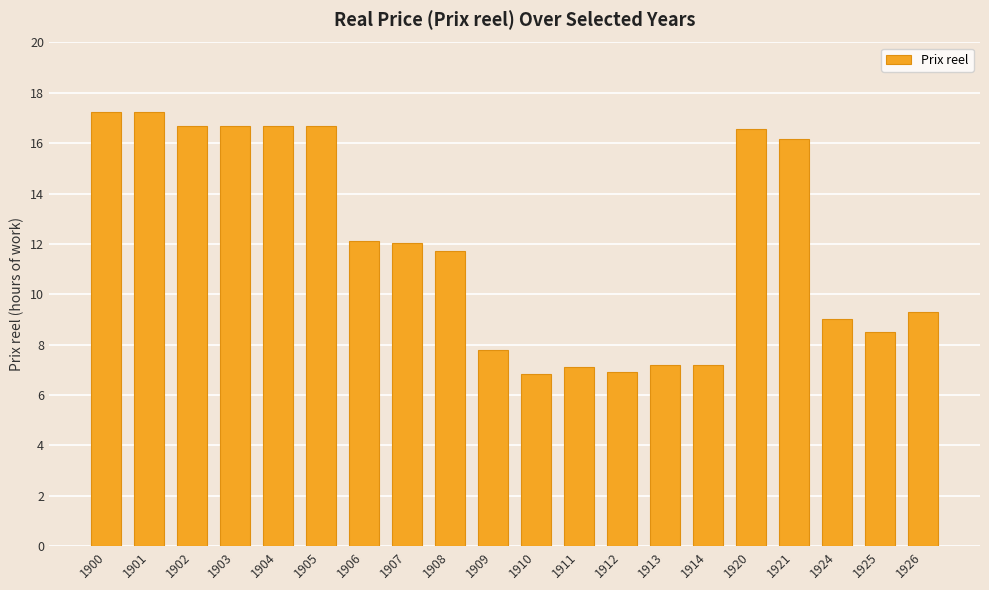

Is it true that the value at 1906 is 12.1?

True